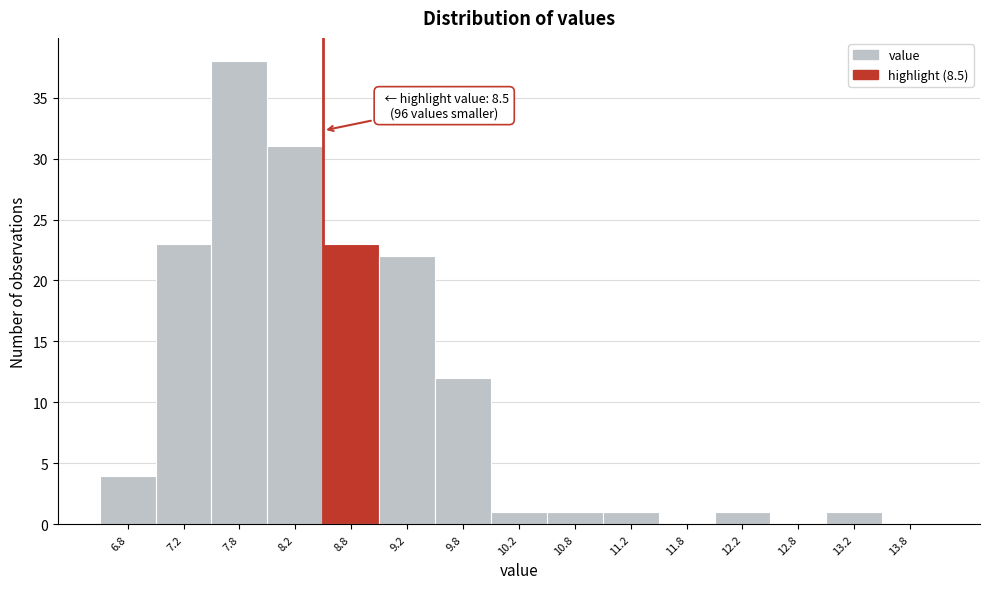

Which range on the x-axis has the tallest bar?

7.5 to 8.0